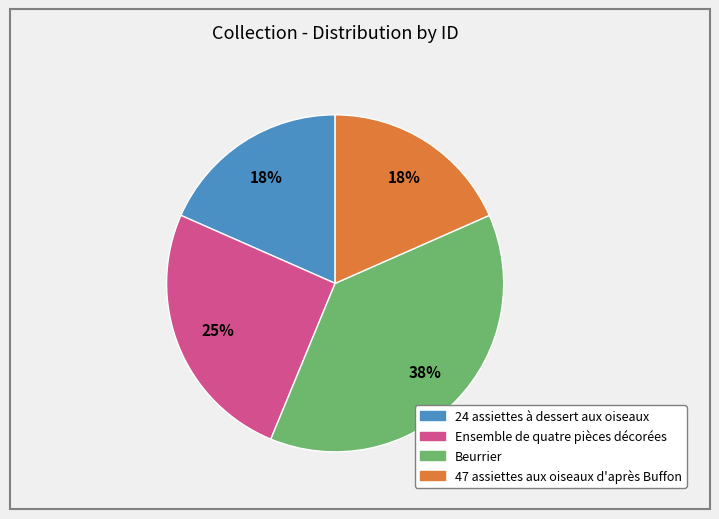

Is the sum of Ensemble de quatre pièces décorées and 24 assiettes à dessert aux oiseaux greater than half?

No